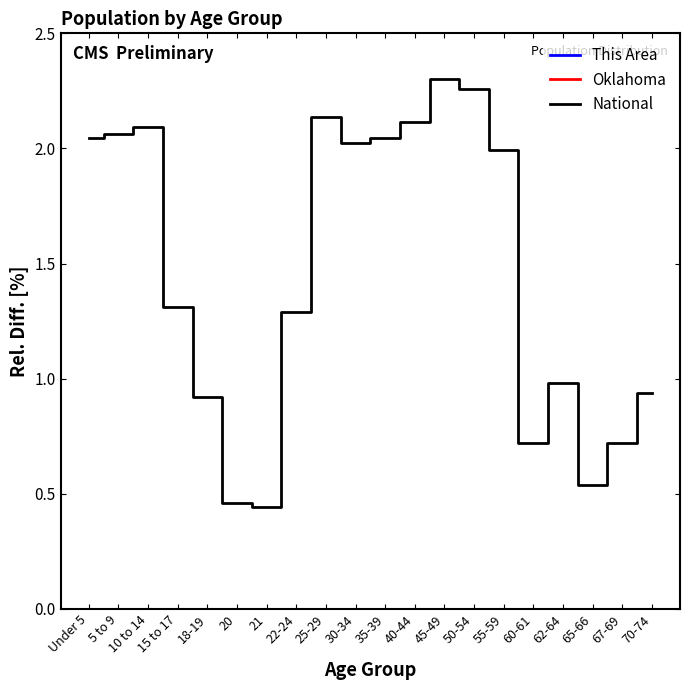

How many series are shown in this chart?

3